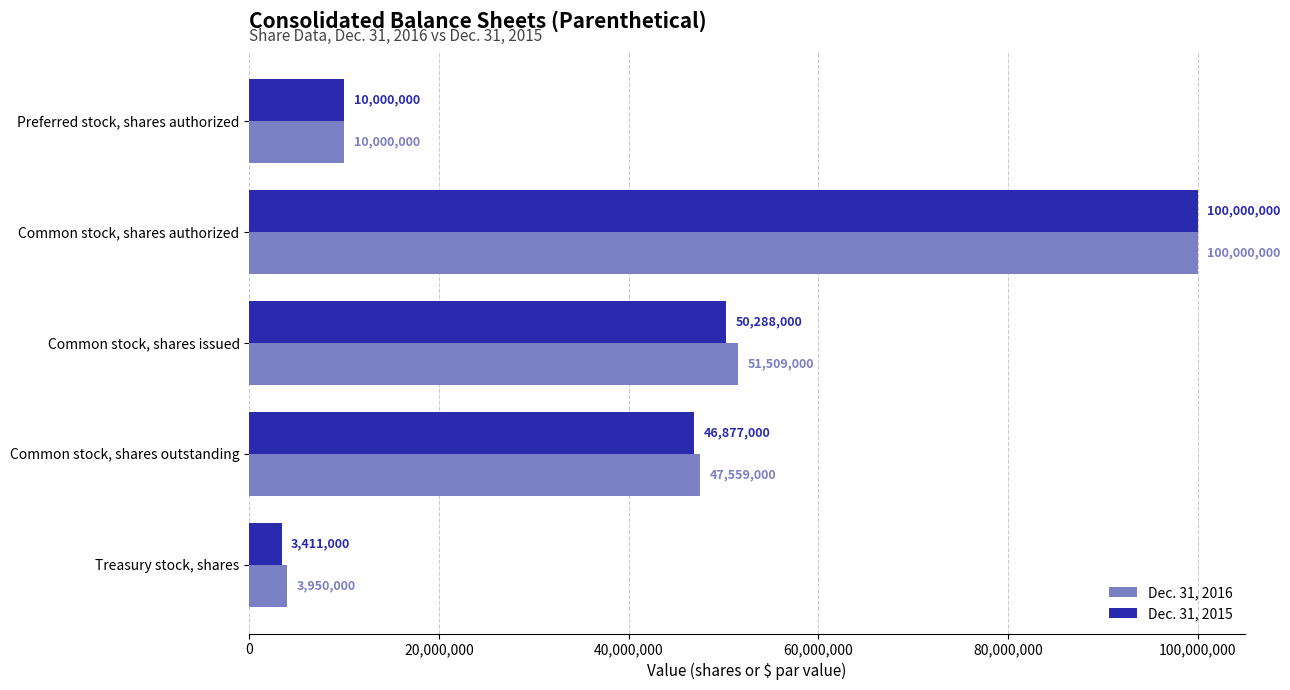

What is the sum of all Dec. 31, 2016 values?

213018000